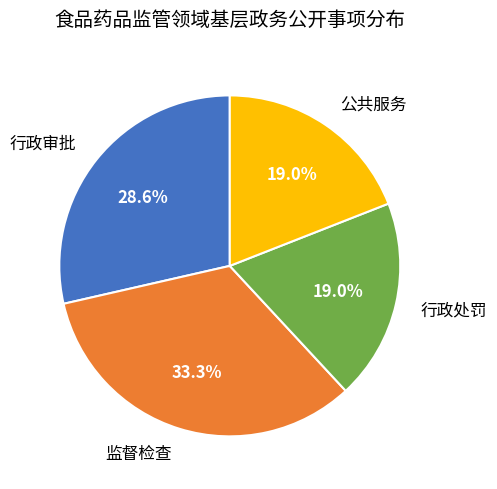

Does any single category account for the majority?

No